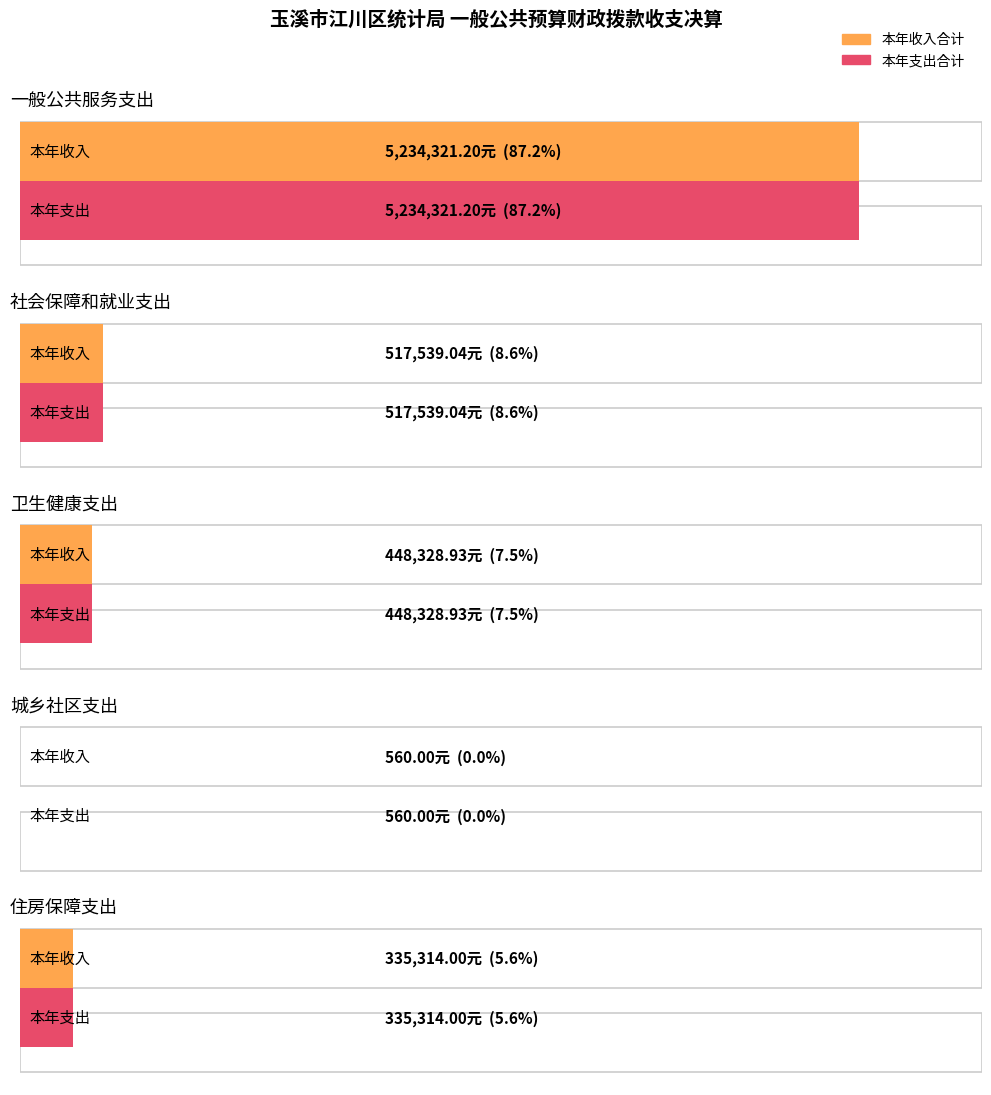

Reading left to right, extract all data points from this chart.

本年收入合计: 一般公共服务支出=5234321.2	社会保障和就业支出=517539.0	卫生健康支出=448328.9	城乡社区支出=560.0	住房保障支出=335314.0
本年支出合计: 一般公共服务支出=5234321.2	社会保障和就业支出=517539.0	卫生健康支出=448328.9	城乡社区支出=560.0	住房保障支出=335314.0